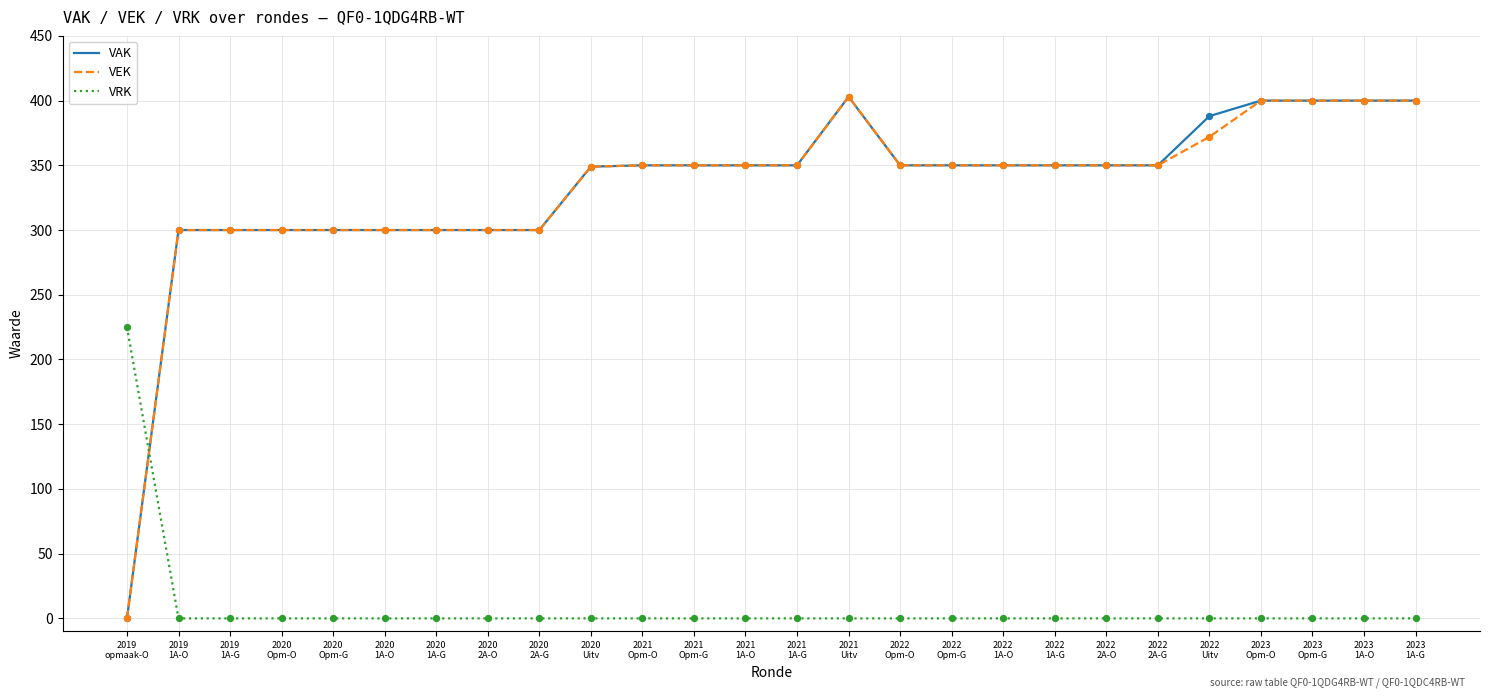

True or false: VRK and VAK cross at least once.

True